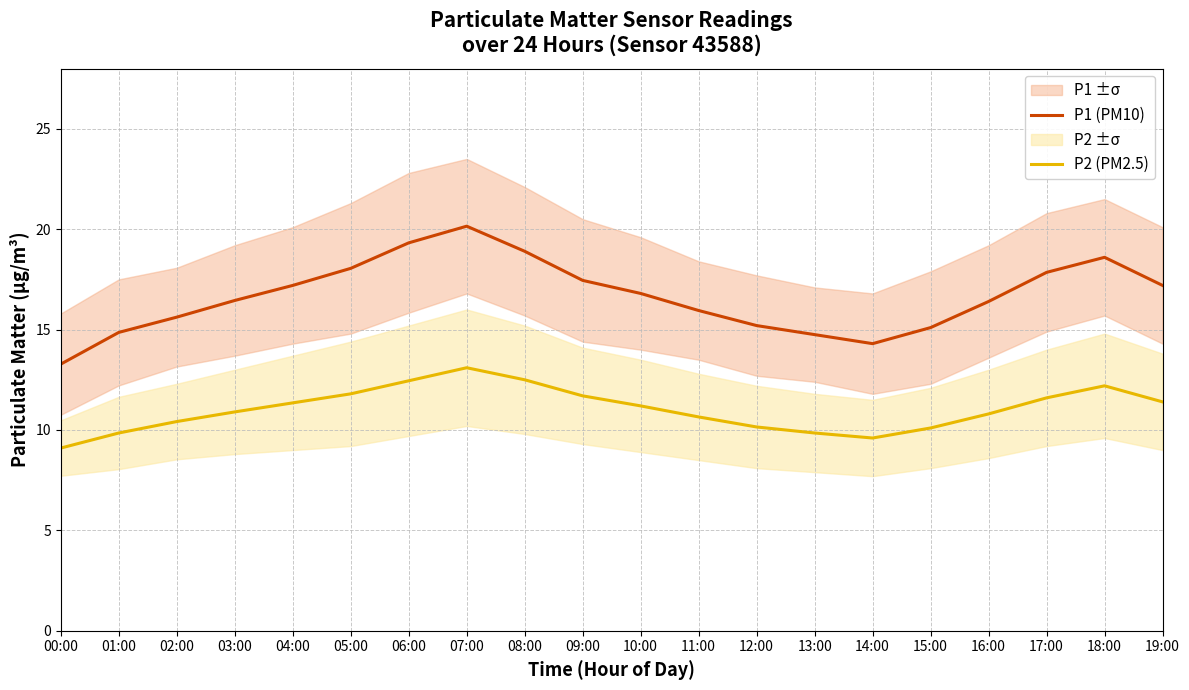

True or false: P1 (PM10) and P2 (PM2.5) intersect in this chart.

False